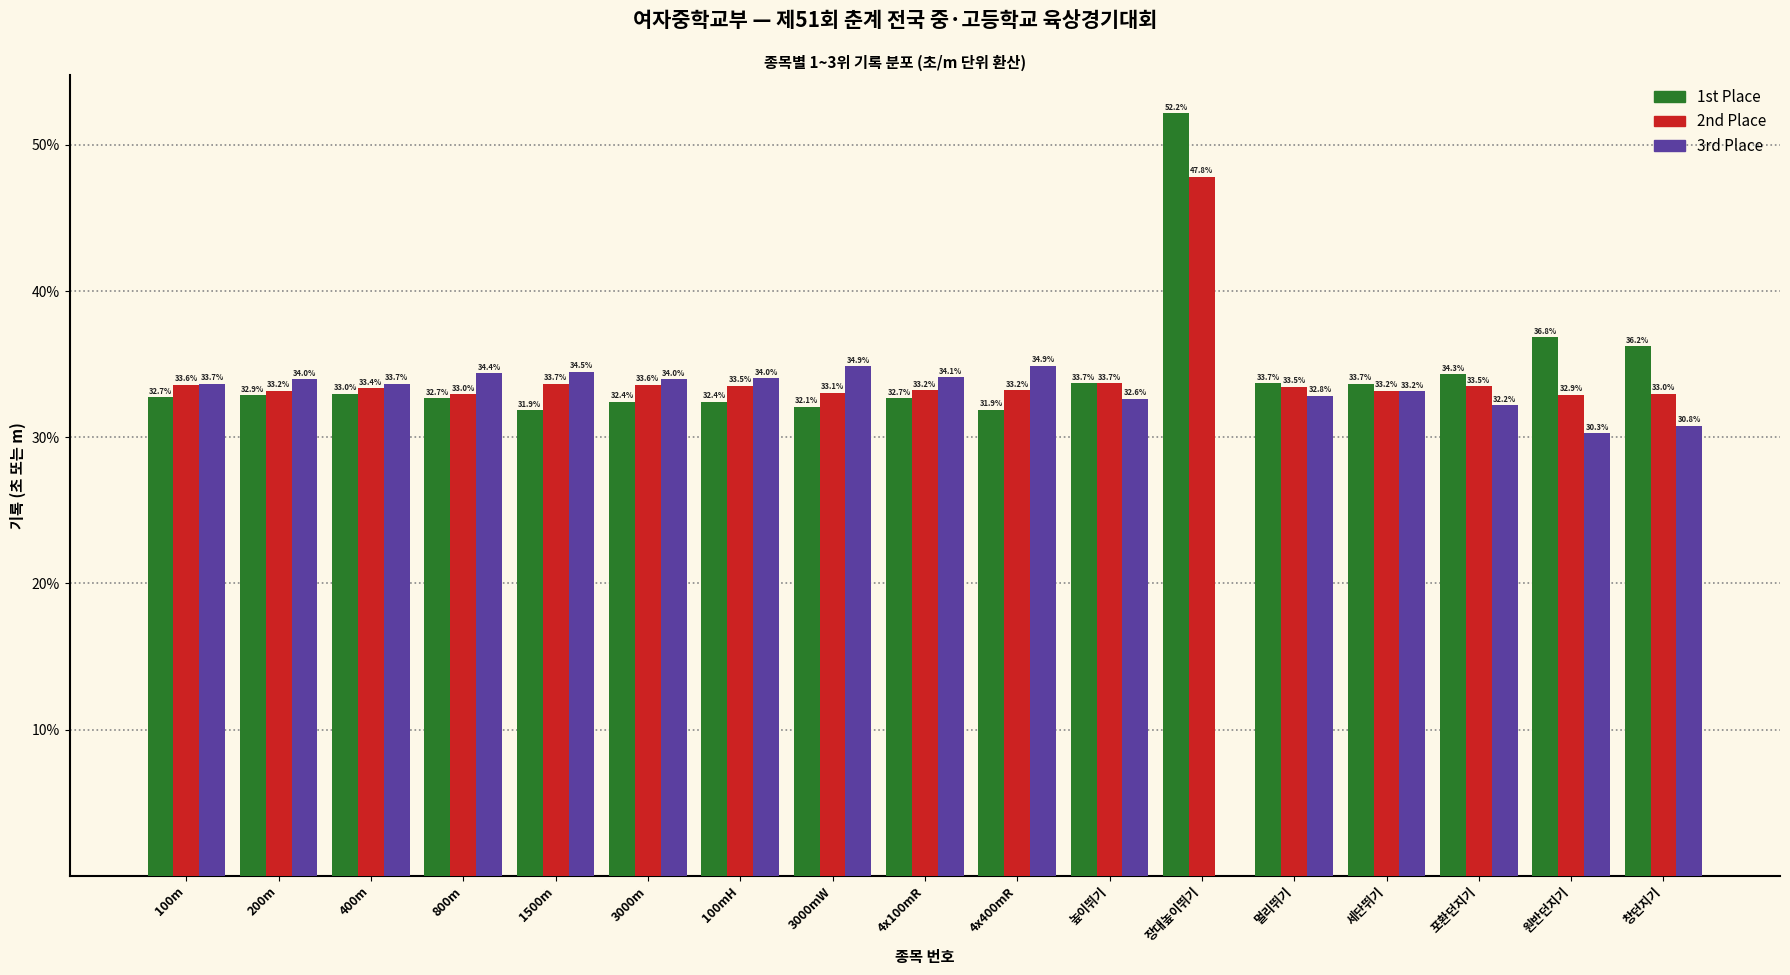

Reading left to right, what are all the values shown in this chart?

1st Place: 100m=32.7	200m=32.9	400m=33.0	800m=32.7	1500m=31.9	3000m=32.4	100mH=32.4	3000mW=32.1	4x100mR=32.7	4x400mR=31.9	높이뛰기=33.7	장대높이뛰기=52.2	멀리뛰기=33.7	세단뛰기=33.7	포환던지기=34.3	원반던지기=36.8	창던지기=36.2
2nd Place: 100m=33.6	200m=33.2	400m=33.4	800m=33.0	1500m=33.7	3000m=33.6	100mH=33.5	3000mW=33.1	4x100mR=33.2	4x400mR=33.2	높이뛰기=33.7	장대높이뛰기=47.8	멀리뛰기=33.5	세단뛰기=33.2	포환던지기=33.5	원반던지기=32.9	창던지기=33.0
3rd Place: 100m=33.7	200m=34.0	400m=33.7	800m=34.4	1500m=34.5	3000m=34.0	100mH=34.0	3000mW=34.9	4x100mR=34.1	4x400mR=34.9	높이뛰기=32.6	장대높이뛰기=0.0	멀리뛰기=32.8	세단뛰기=33.2	포환던지기=32.2	원반던지기=30.3	창던지기=30.8